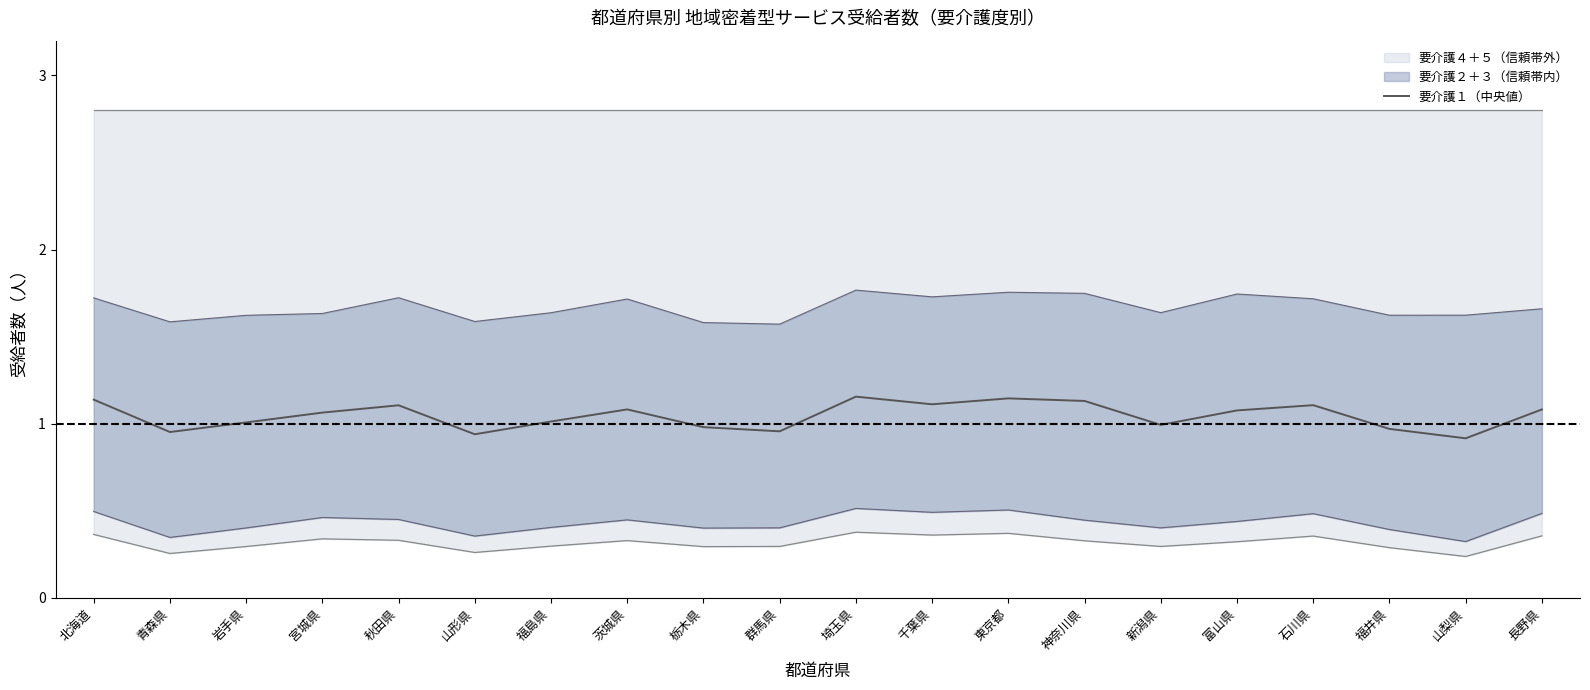

At which label is the value closest to 1?

岩手県